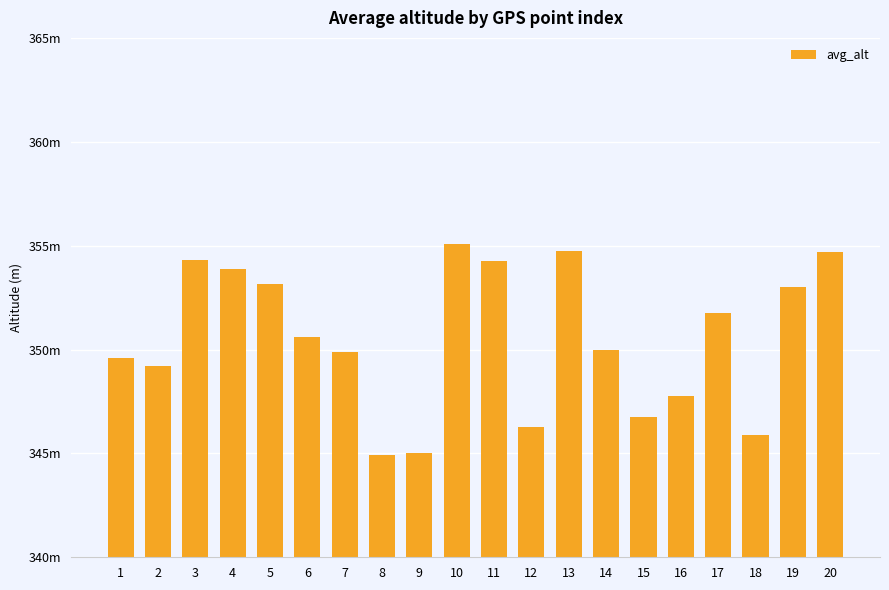

Reading right to left, extract all data points from this chart.

20=354.7	19=353.0	18=345.9	17=351.8	16=347.8	15=346.7	14=350.0	13=354.8	12=346.3	11=354.2	10=355.1	9=345.0	8=344.9	7=349.9	6=350.6	5=353.2	4=353.9	3=354.3	2=349.2	1=349.6